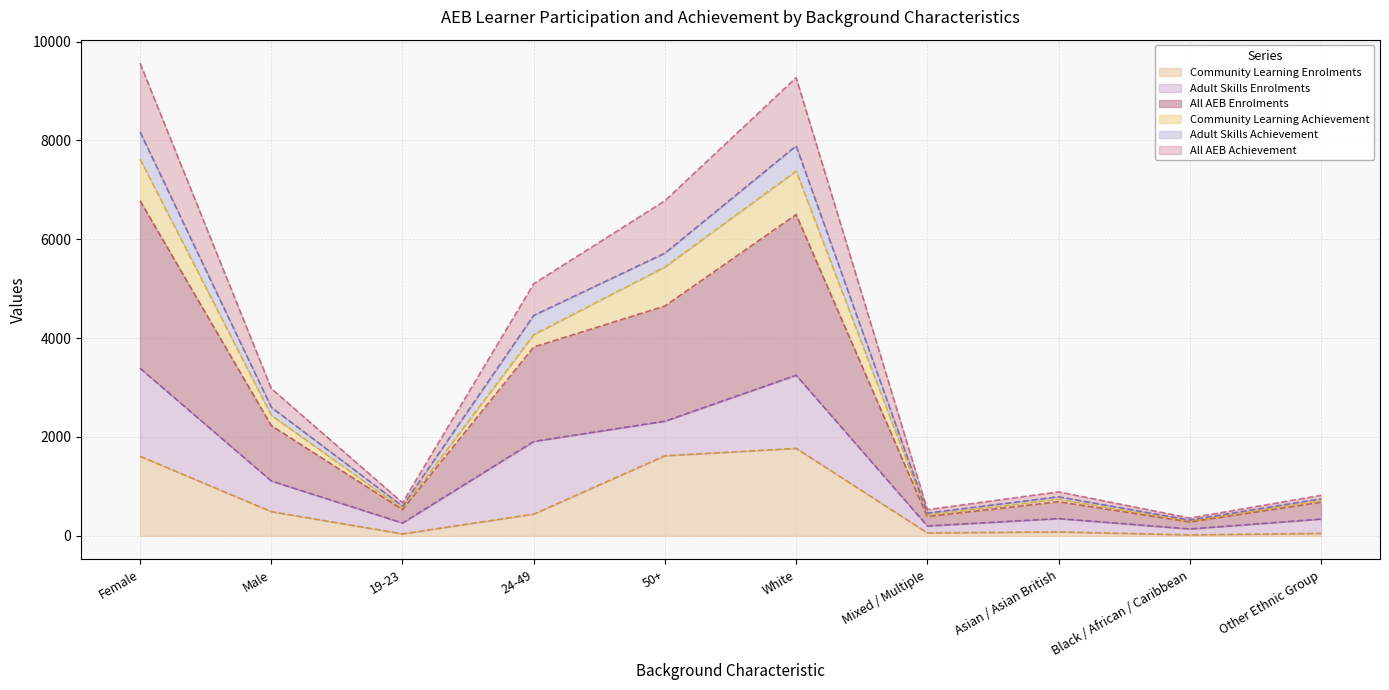

What is the highest value of the Community Learning Enrolments series?

1770